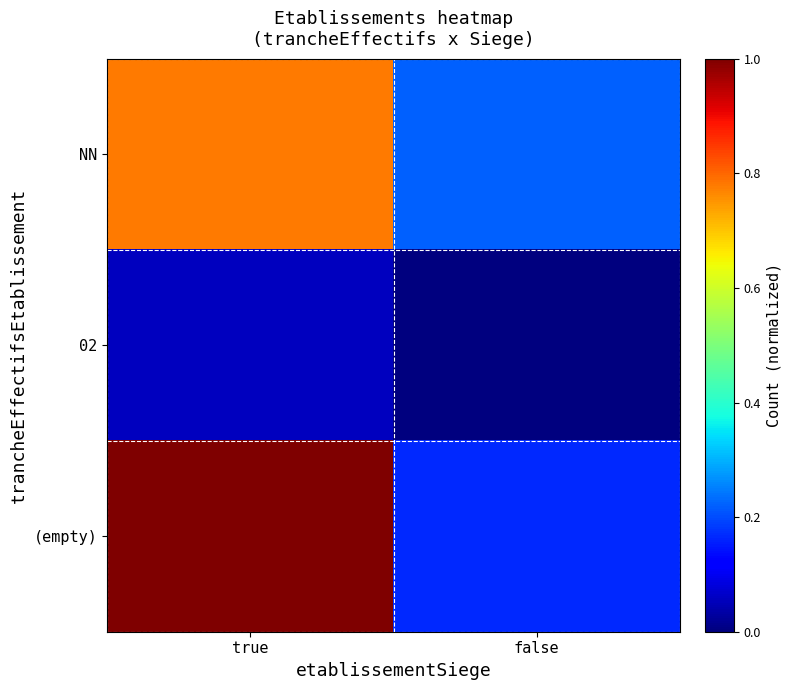

Which series has the widest spread of values?

(empty)